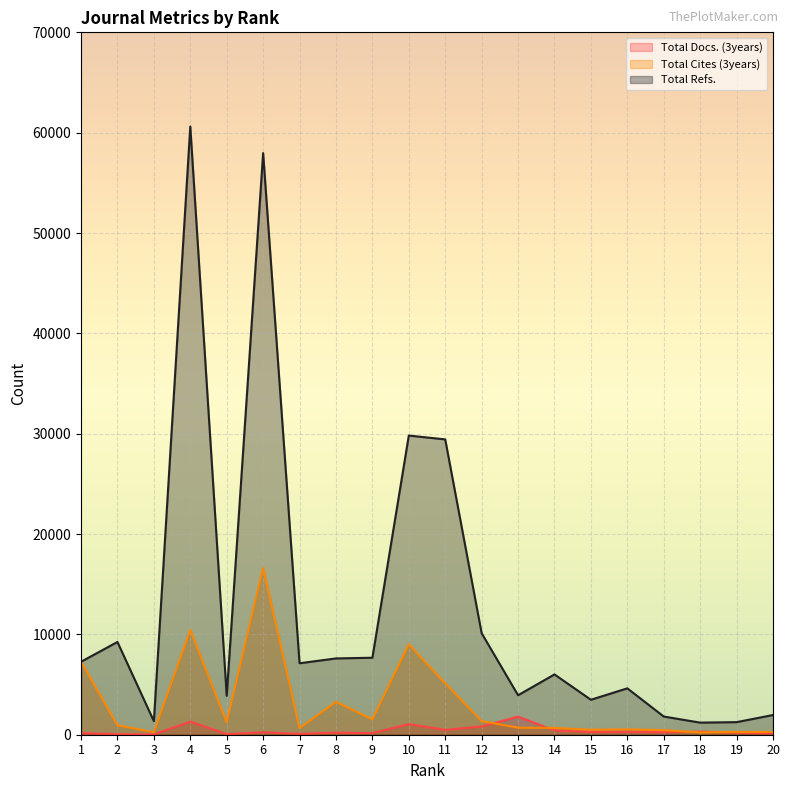

What is the value of the Total Docs. (3years) point at the 11th from the left?

484